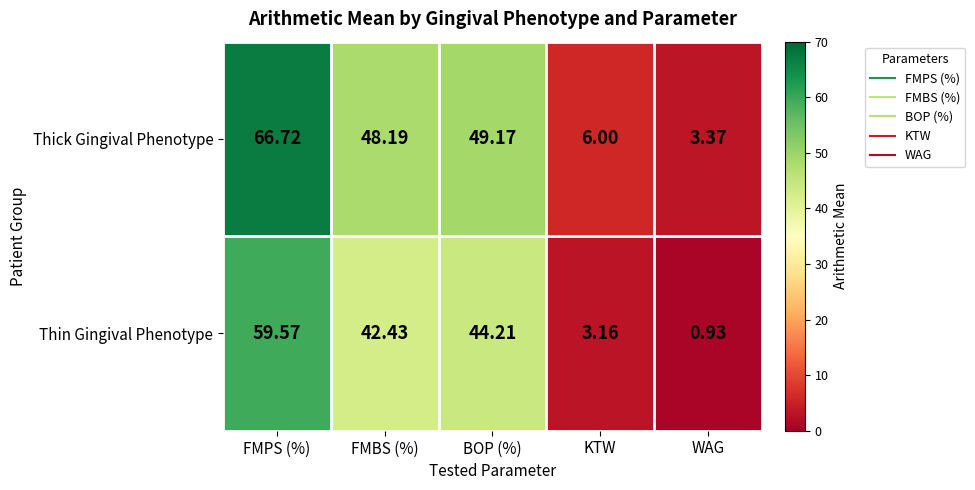

Which category has the highest value in the Thick Gingival Phenotype series?

FMPS (%)